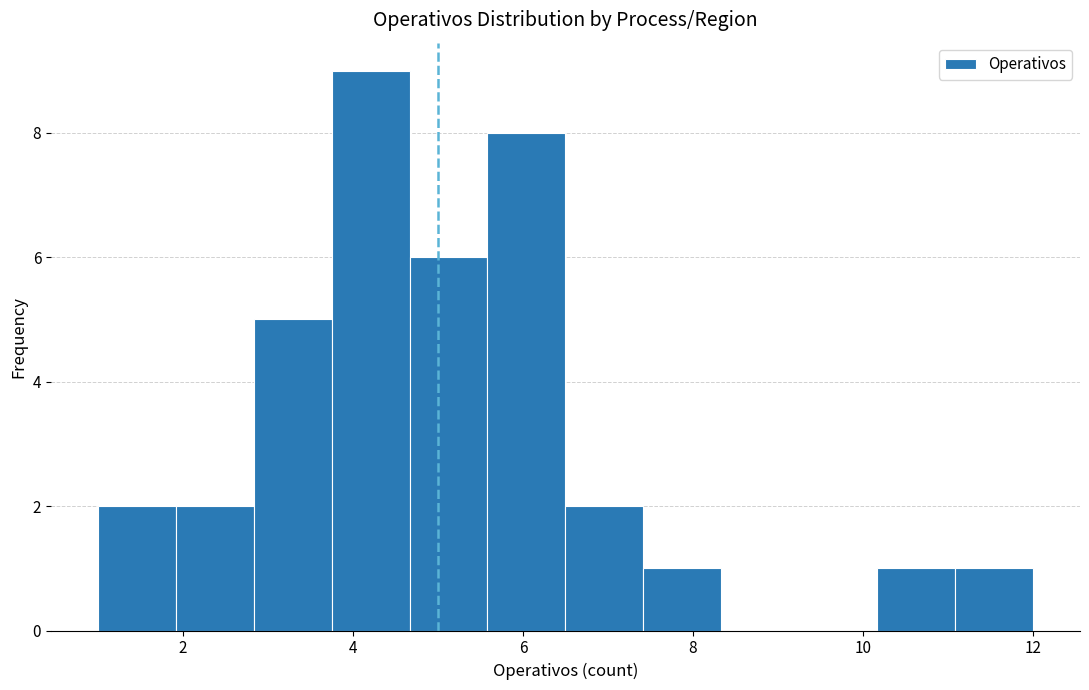

Reading left to right, transcribe this chart: for each bar, give the range it covers on the x-axis and its height. Neither the bar edges nor the heights are printed on the chart, so give them approximately, as read against the axes.

1.0 to 2.0: 2
2.0 to 2.8: 2
2.8 to 3.8: 5
3.8 to 4.6: 9
4.6 to 5.6: 6
5.6 to 6.6: 8
6.6 to 7.4: 2
7.4 to 8.4: 1
8.4 to 9.2: 0
9.2 to 10.2: 0
10.2 to 11.0: 1
11.0 to 12.0: 1